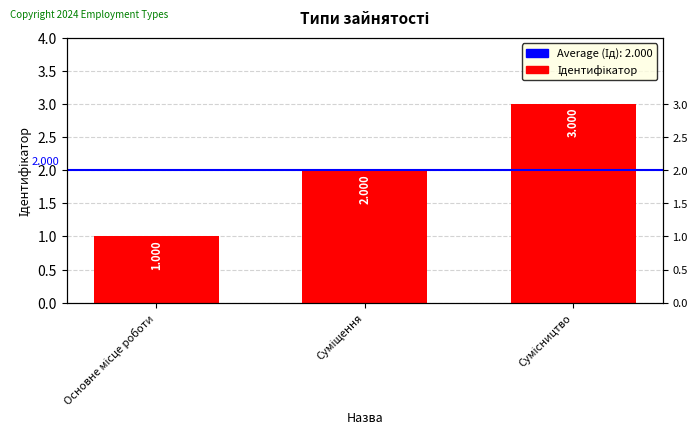

How many values are between 1 and 3?

3